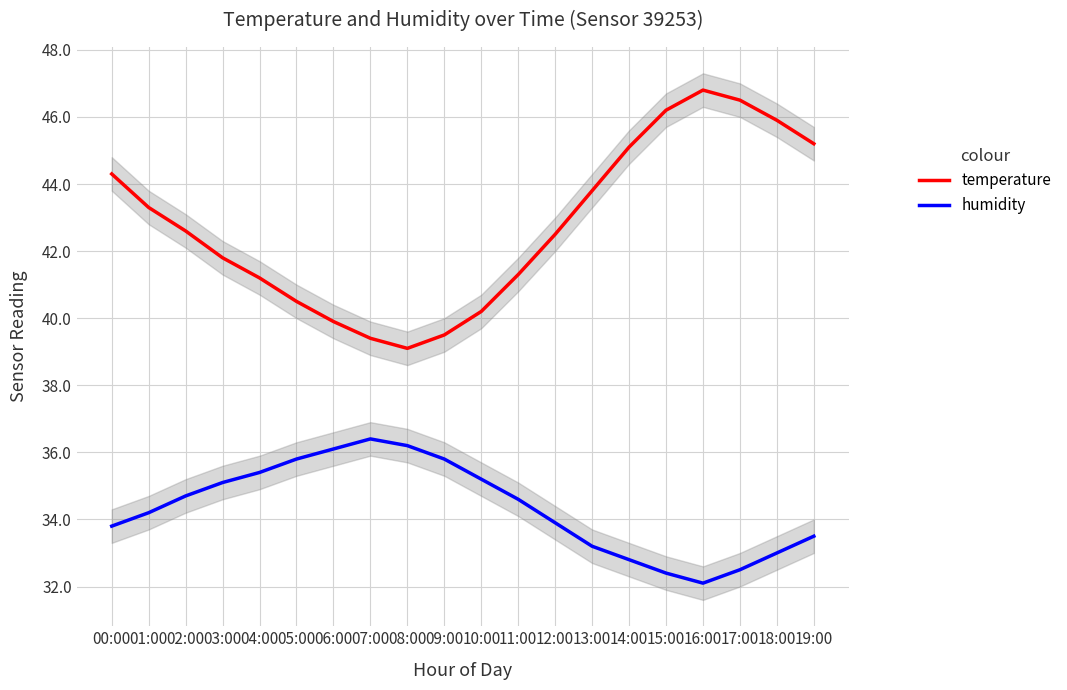

How many lines are shown in the chart?

2